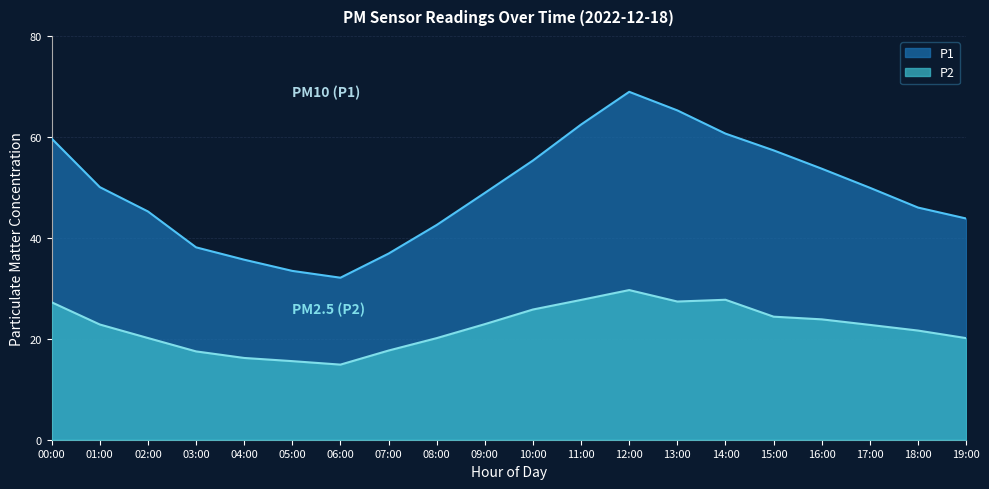

The value of P1 at 08:00 is 66.3. True or false?

False